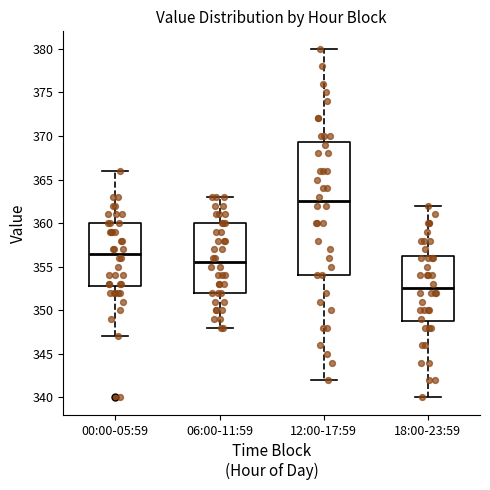

Which box is the tallest, from its lower edge to its upper edge?

12:00-17:59